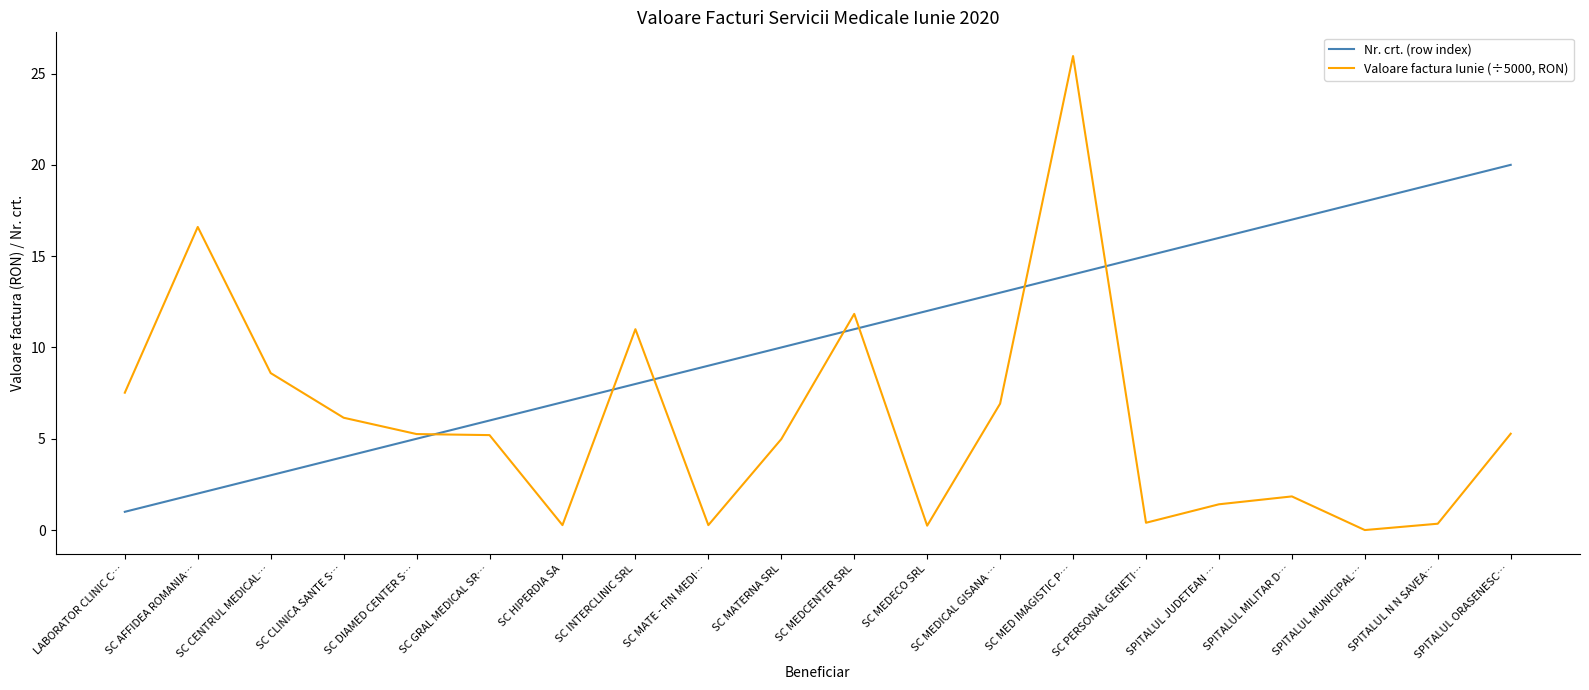

What position from the left is SC INTERCLINIC SRL?

8